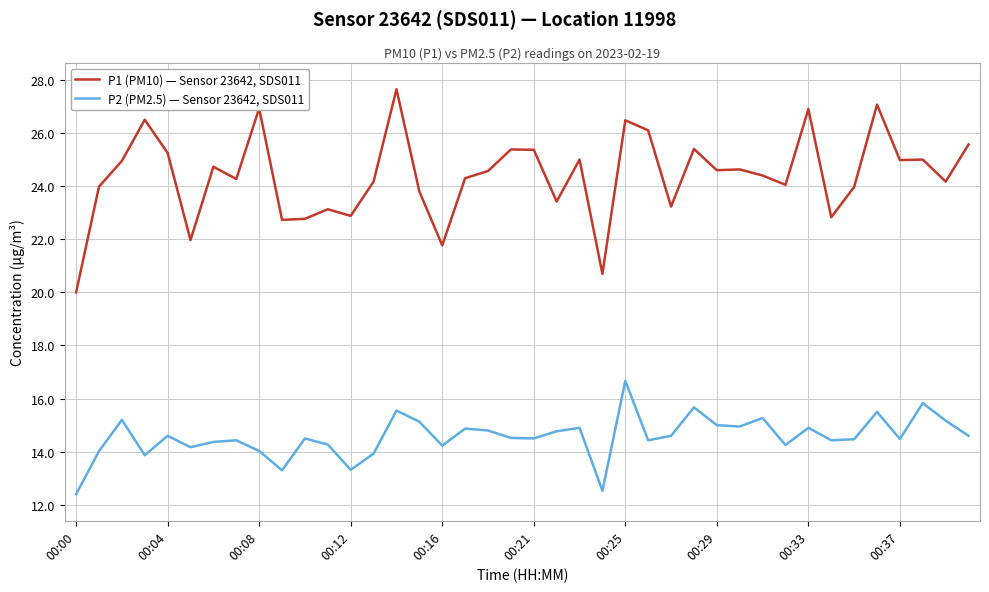

Is this an area chart (filled region under the line)?

No